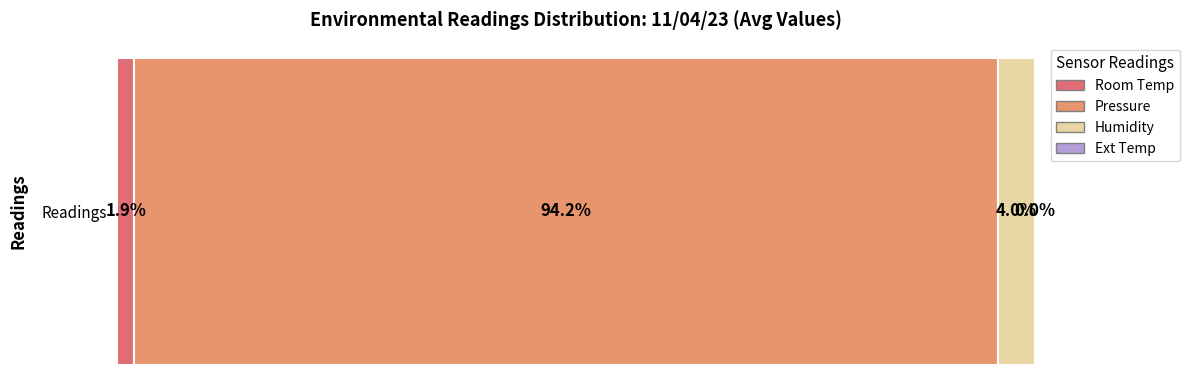

Rank the categories by Room Temp value from lowest to highest.

Readings